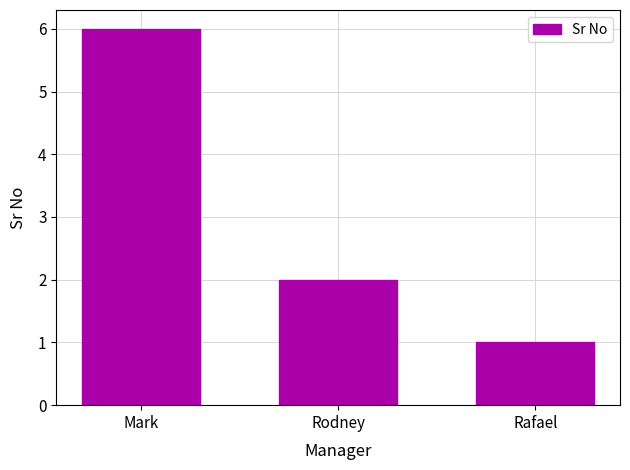

What is the change in value from Rodney to Rafael?

-1